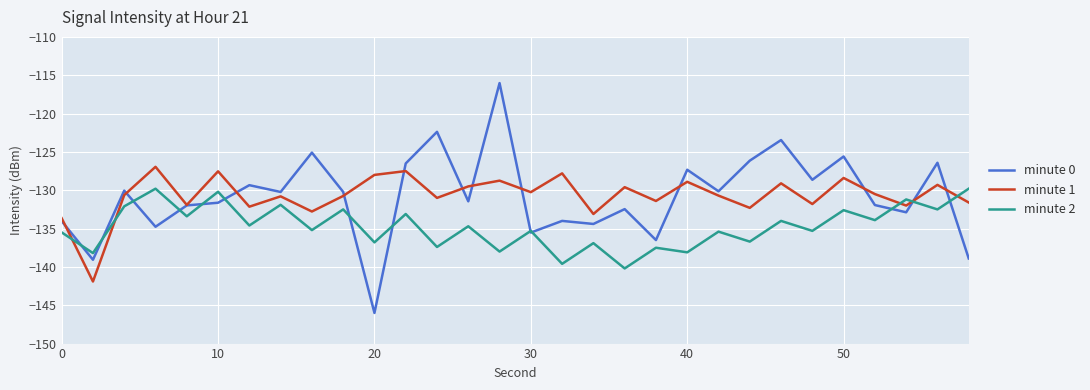

How many interior local peaks does the minute 2 series have?

13